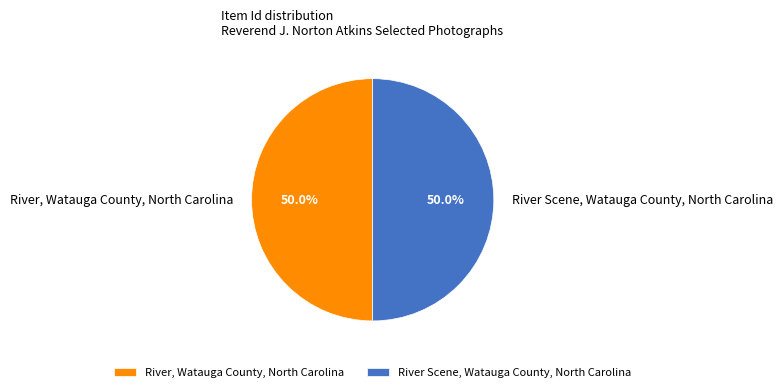

Is the sum of River, Watauga County, North Carolina and River Scene, Watauga County, North Carolina greater than half?

Yes